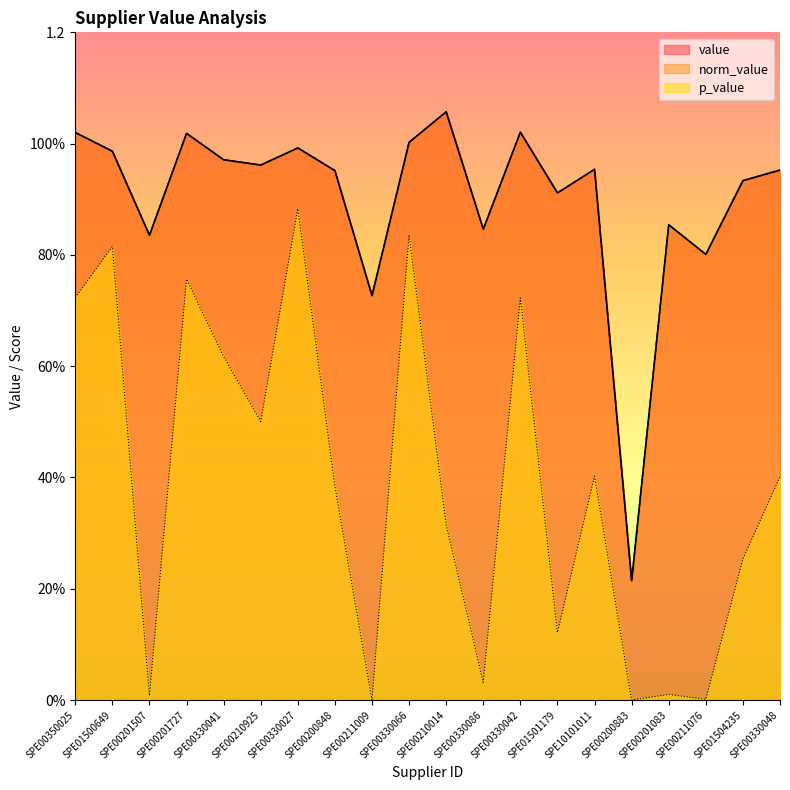

How many interior local valleys does the value series have?

7